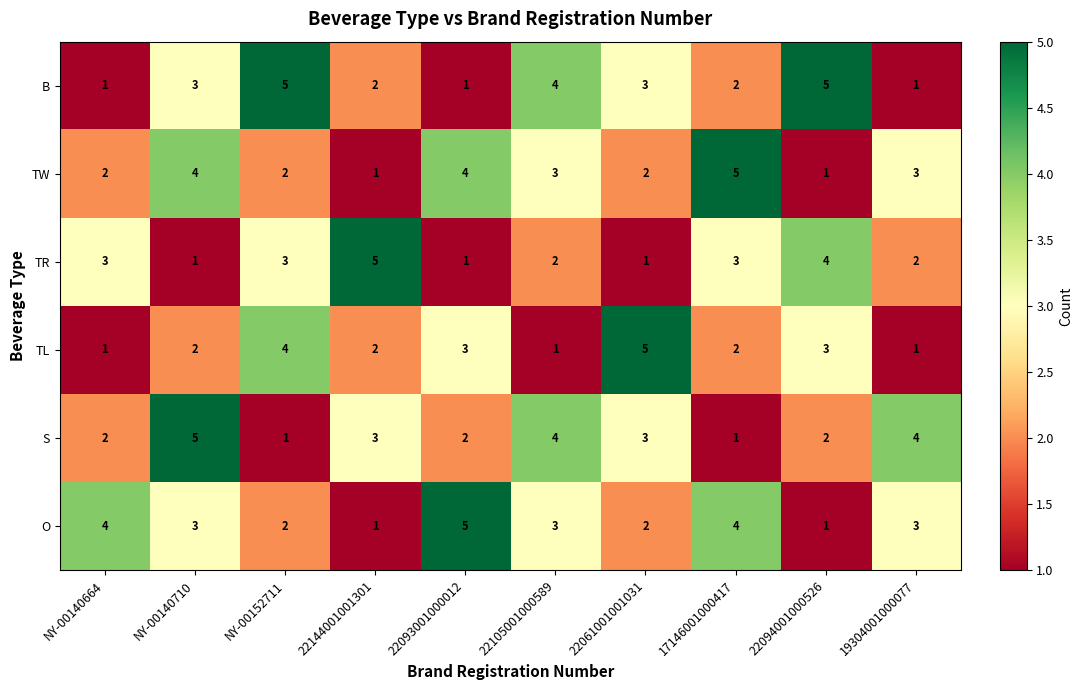

What is the difference between the maximum and minimum values in the B series?

4